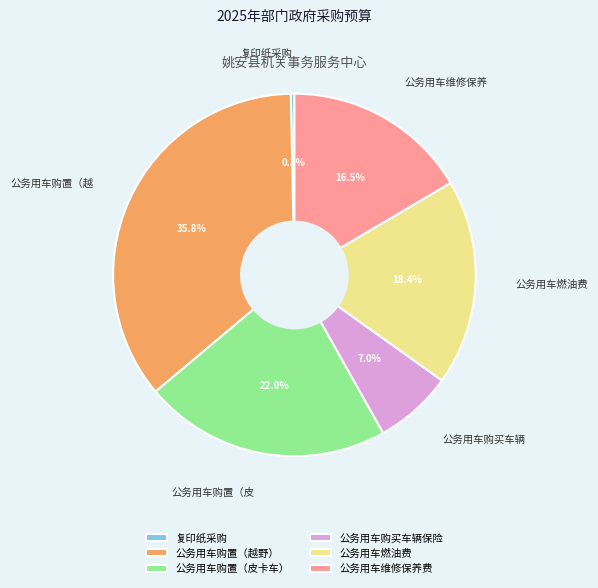

To the nearest percent, what percentage of the pie is 公务用车购置（皮卡车）?

22%